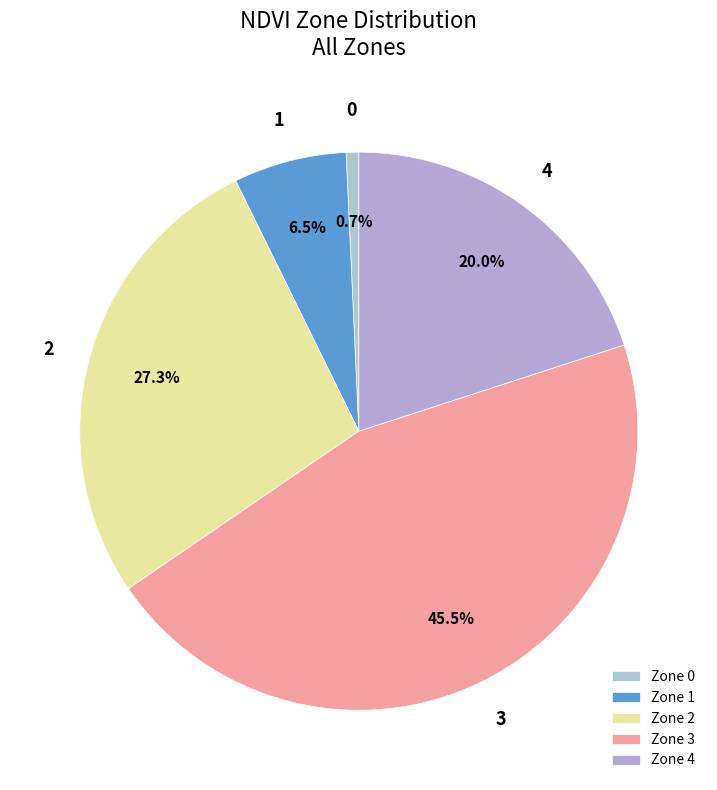

Count the number of slices in the pie.

5